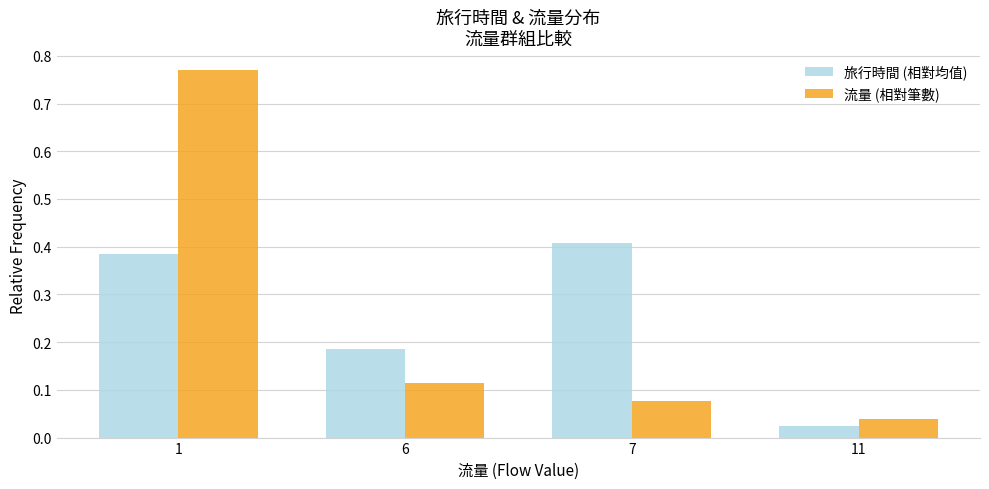

Which series has the widest spread of values?

流量 (相對筆數)